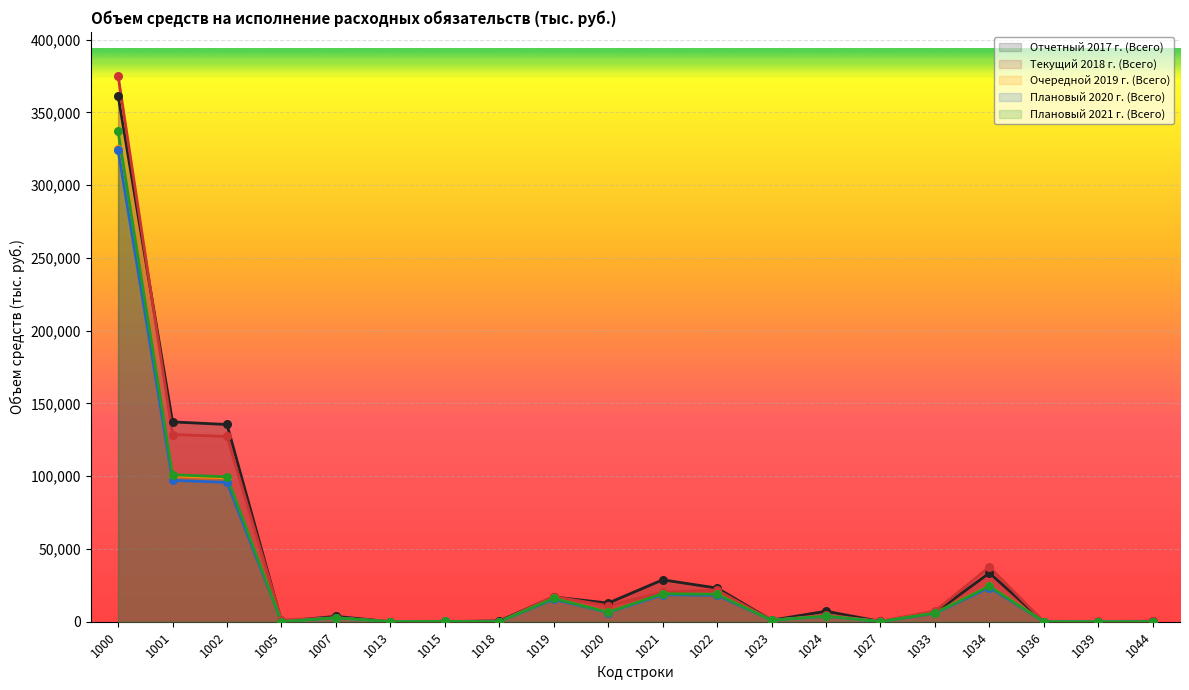

Which series has the largest total across all categories?

Отчетный 2017 г. (Всего)